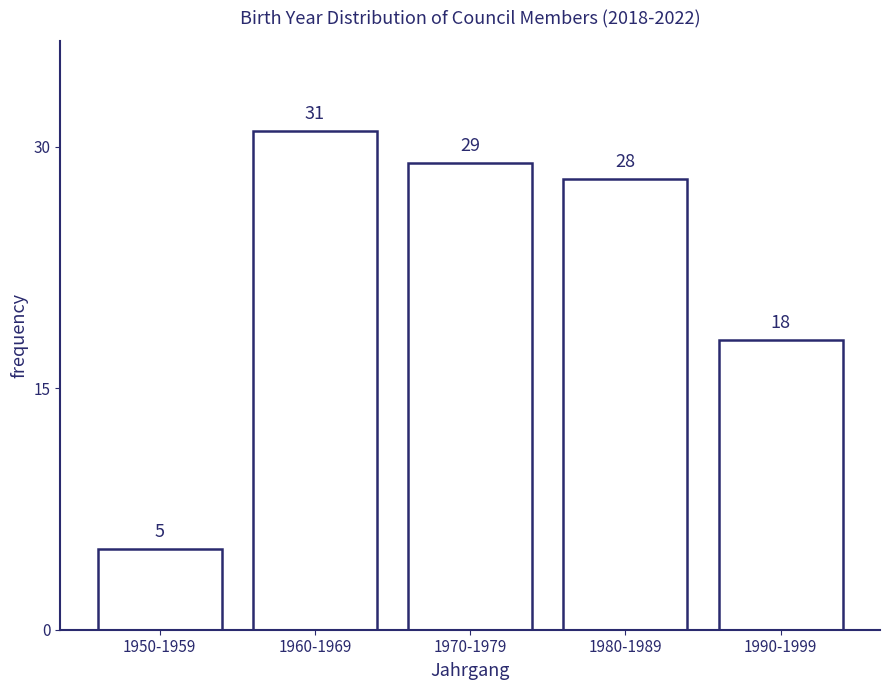

Reading left to right, transcribe all the data shown in this chart.

5	31	29	28	18